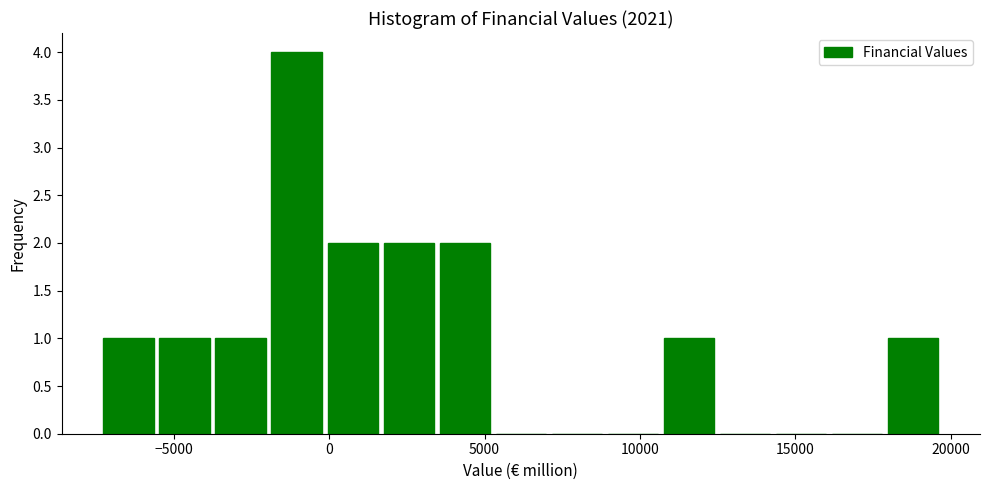

Around what value on the x-axis is the tallest bar? Give the approximate position of its centre, as read against the axis.

-1000